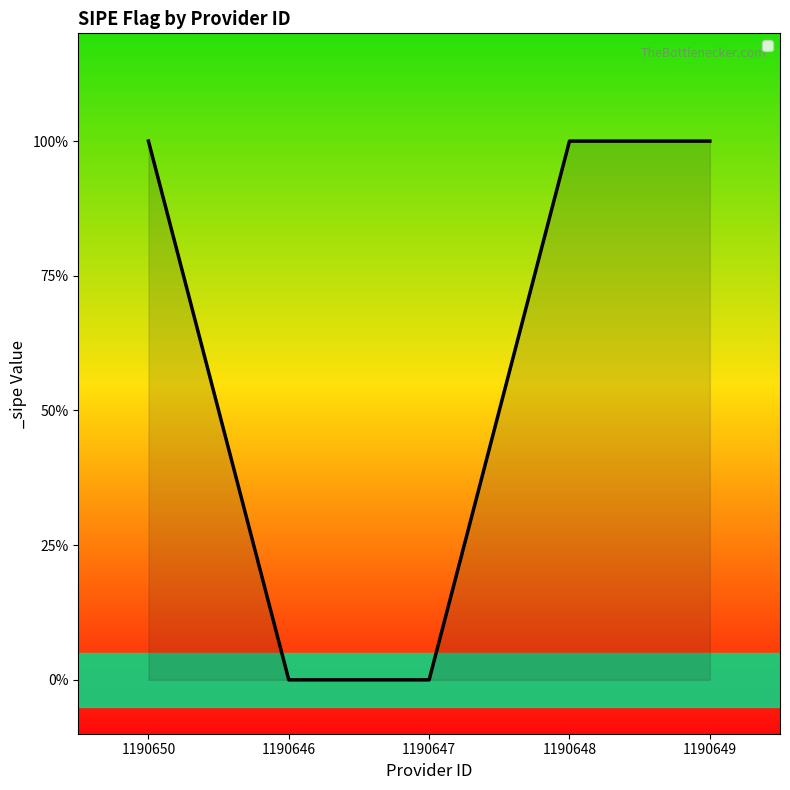

List the labels in order of value, largest first.

1190650, 1190648, 1190649, 1190646, 1190647